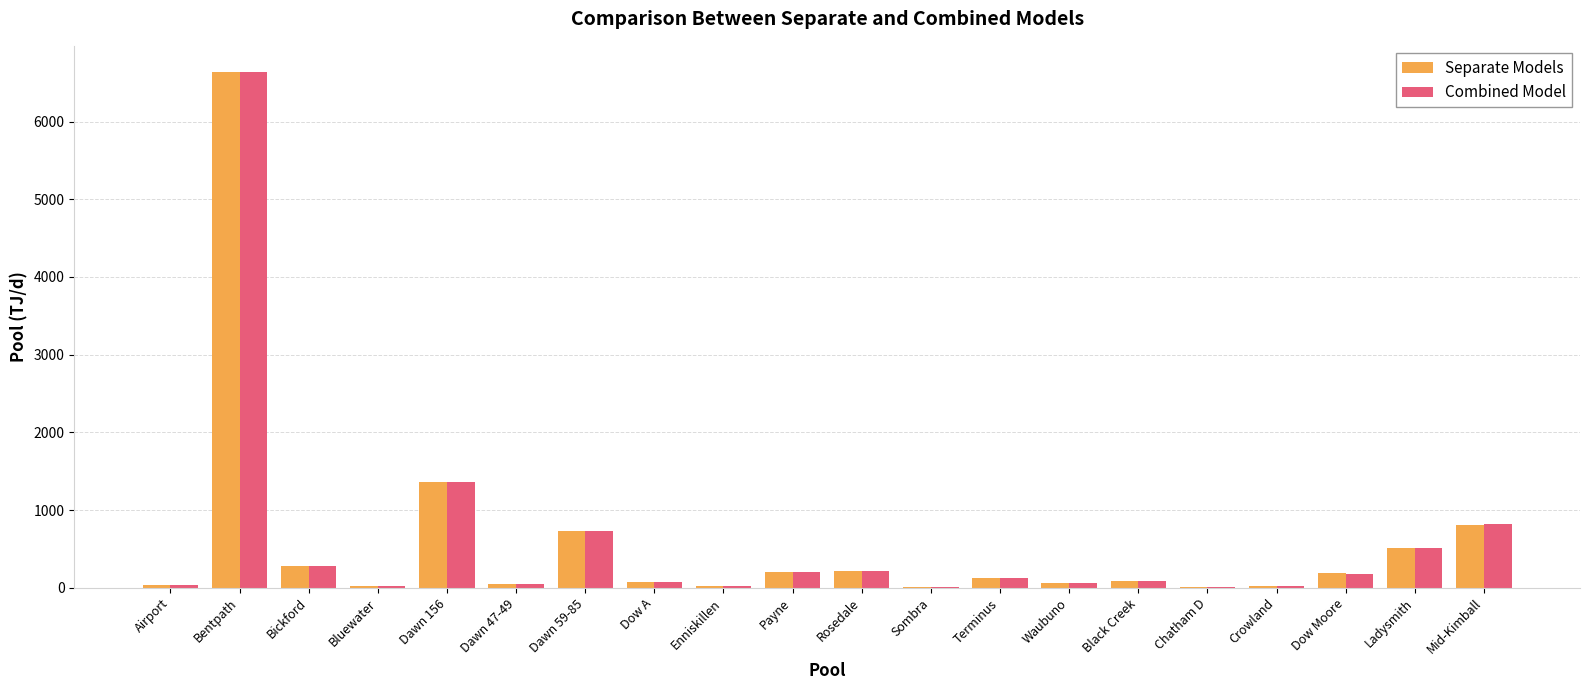

The Combined Model series shows 6644 at Bentpath. True or false?

True